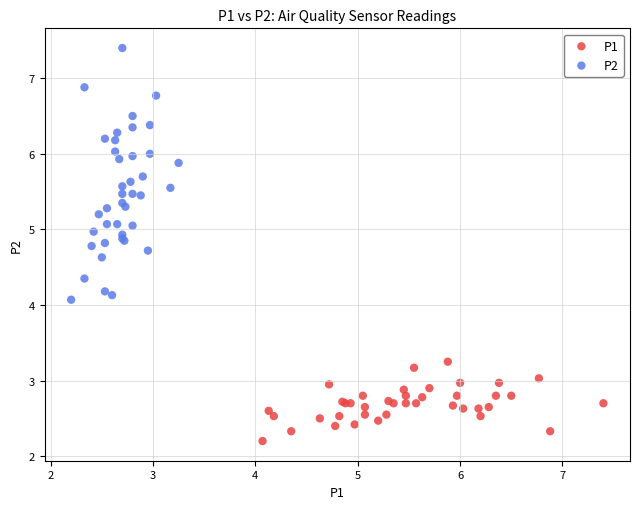

Which series contains the lowest Y value?

P1